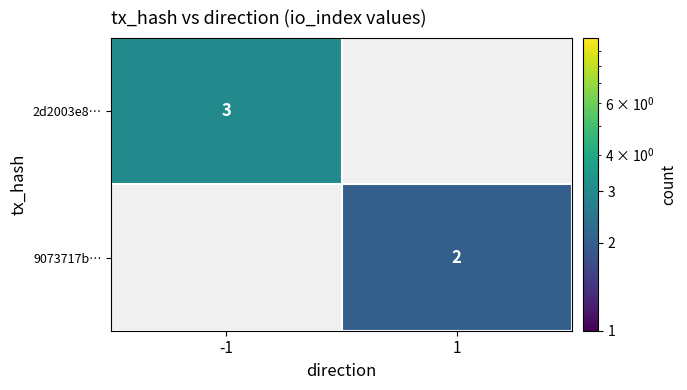

True or false: 2d2003e8… has a value of 5 at -1.

False